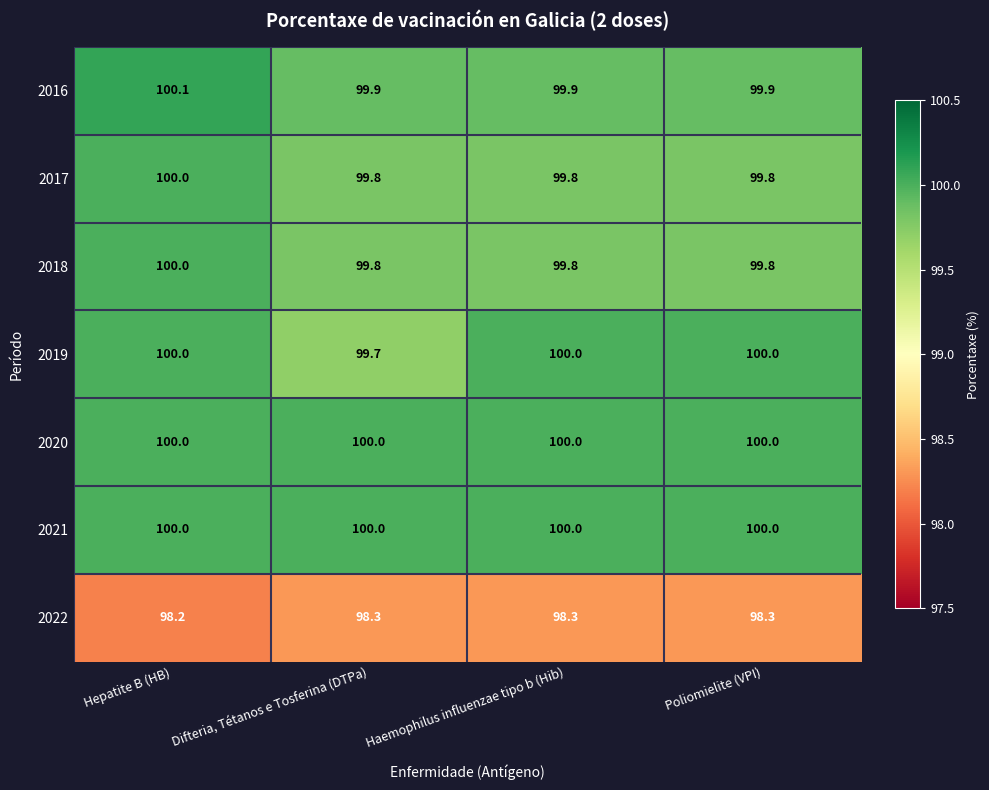

At how many categories does at least one series exceed 98?

4